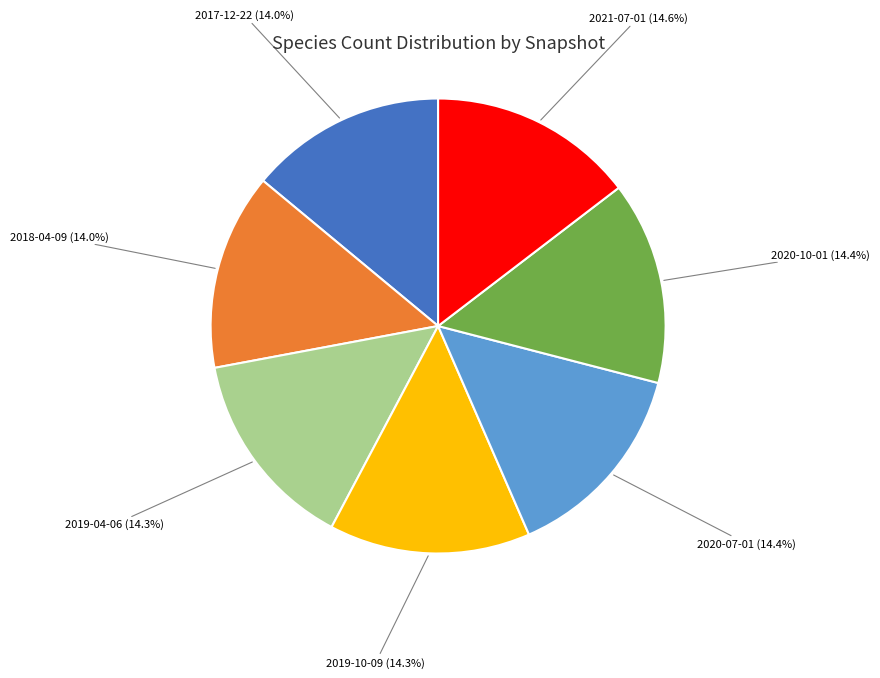

Is there any slice that represents more than half of the pie?

No